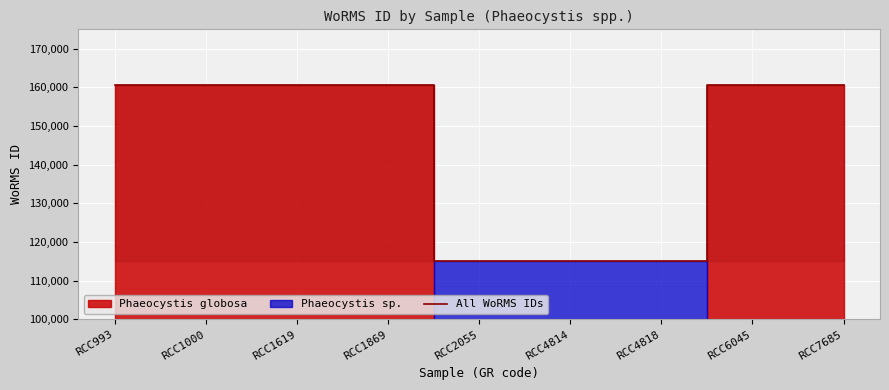

How many values are below 160538?

3